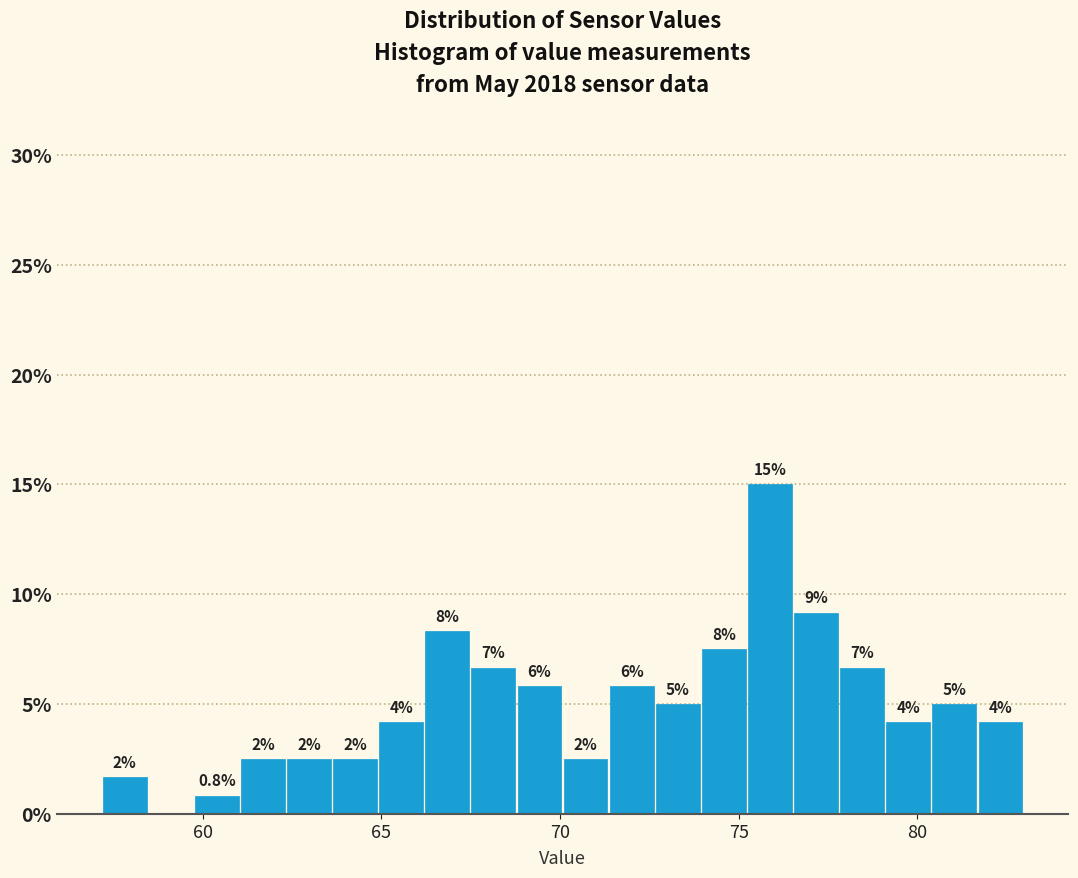

Around what value on the x-axis is the tallest bar? Give the approximate position of its centre, as read against the axis.

76.0